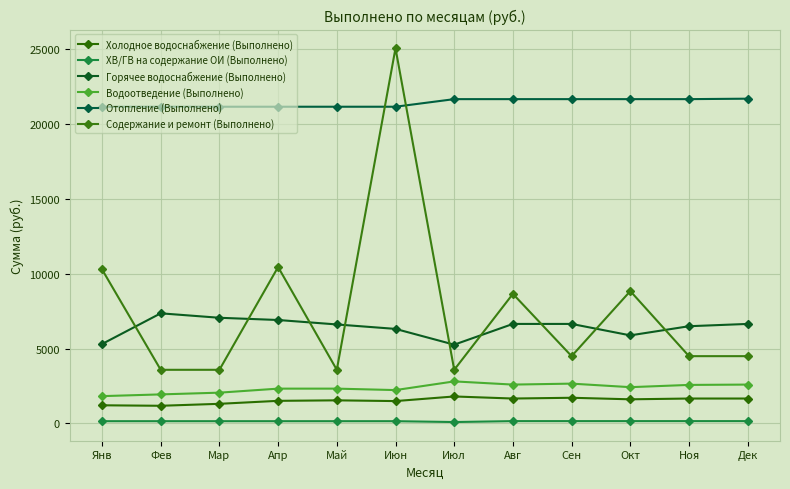

Where is the first local minimum for Холодное водоснабжение (Выполнено)?

Фев